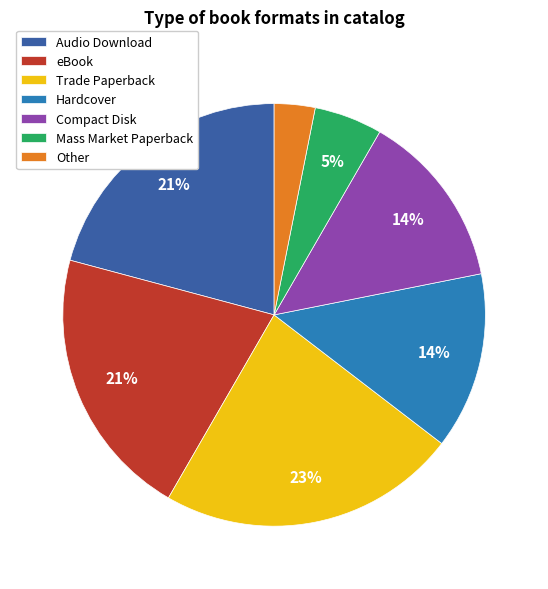

Do Compact Disk and Trade Paperback together represent more than half of the pie?

No